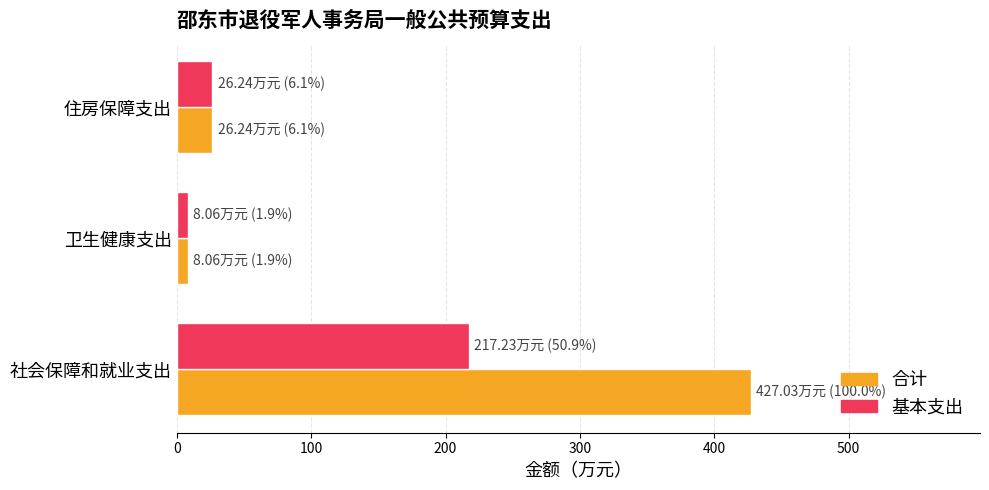

Which series has the widest spread of values?

合计